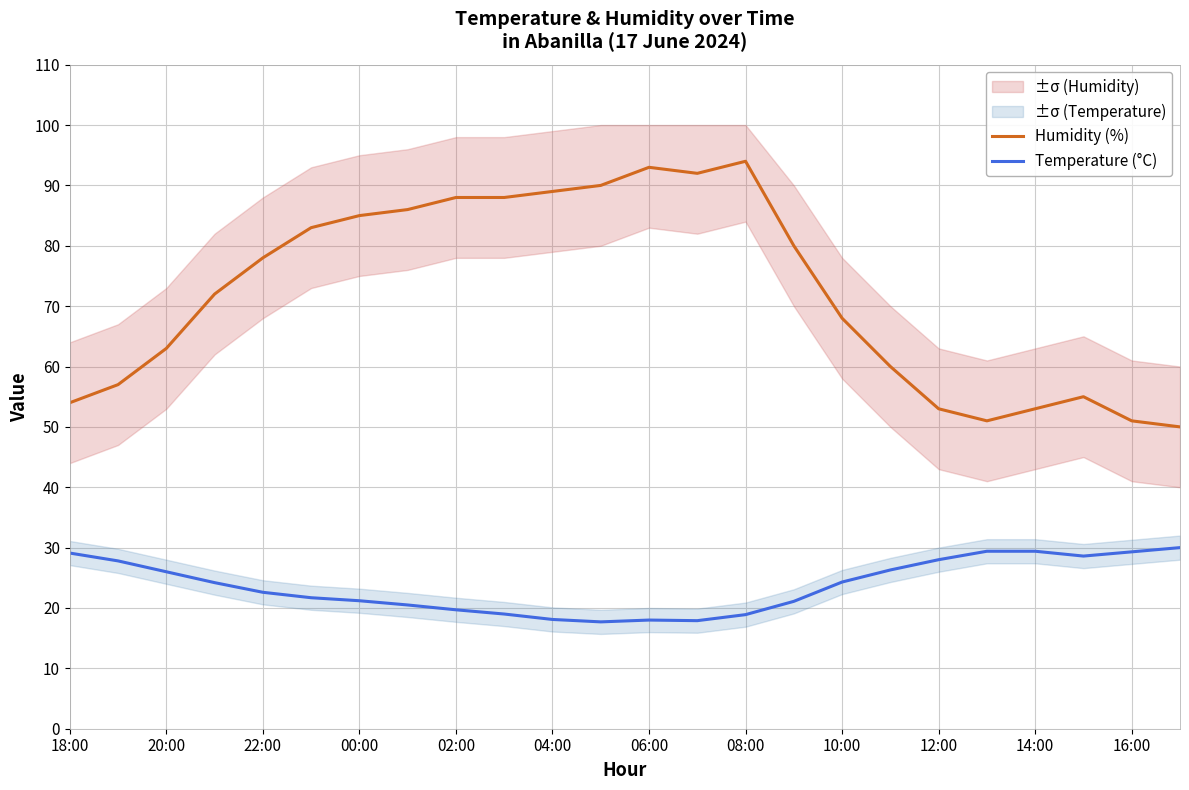

True or false: Humidity (%) and Temperature (°C) intersect in this chart.

False